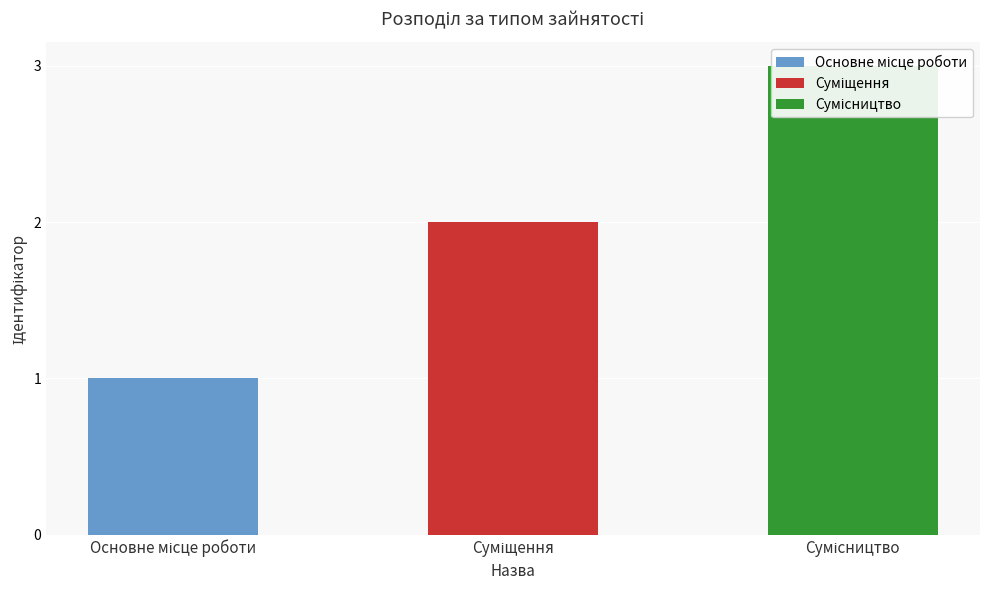

Reading right to left, what are all the values shown in this chart?

Сумісництво=3	Суміщення=2	Основне місце роботи=1